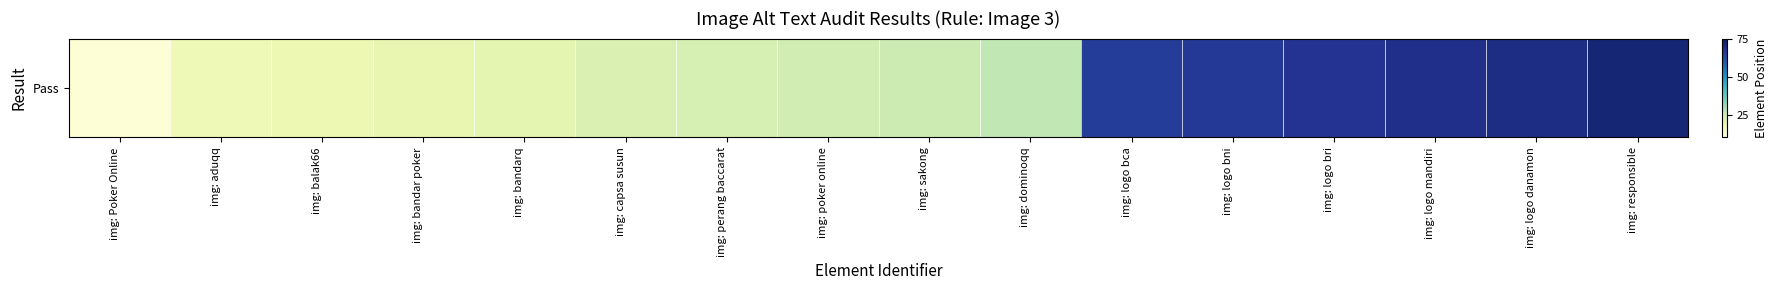

List the labels in order of value, smallest first.

img: Poker Online, img: aduqq, img: balak66, img: bandar poker, img: bandarq, img: capsa susun, img: perang baccarat, img: poker online, img: sakong, img: dominoqq, img: logo bca, img: logo bni, img: logo bri, img: logo mandiri, img: logo danamon, img: responsible